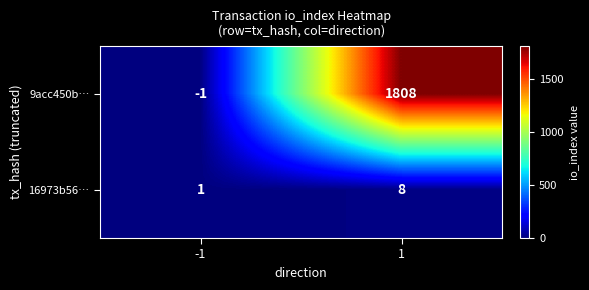

Is it true that 9acc450b… equals 1808 at 1?

True